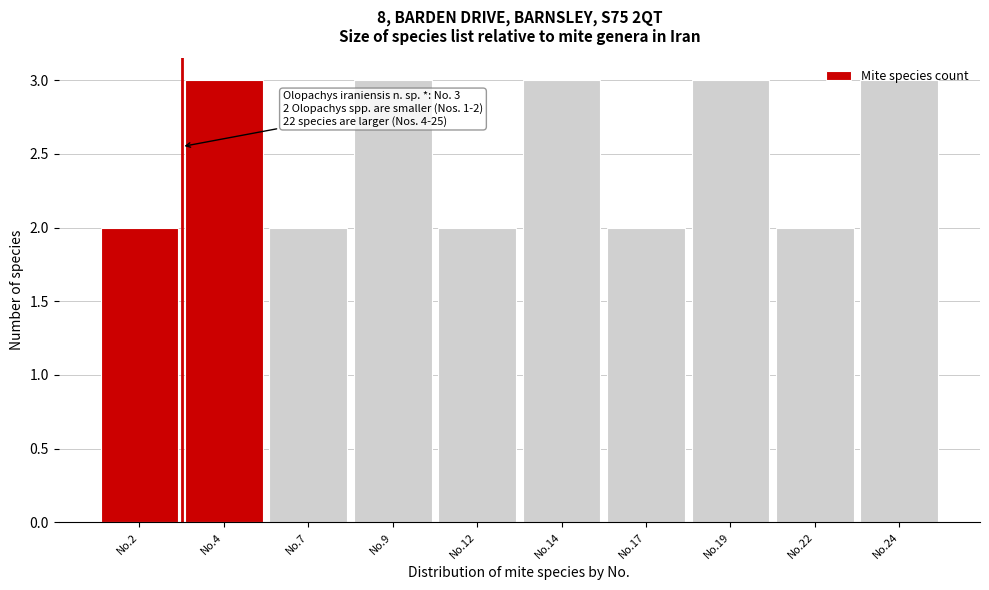

What is the sum of all values?

25